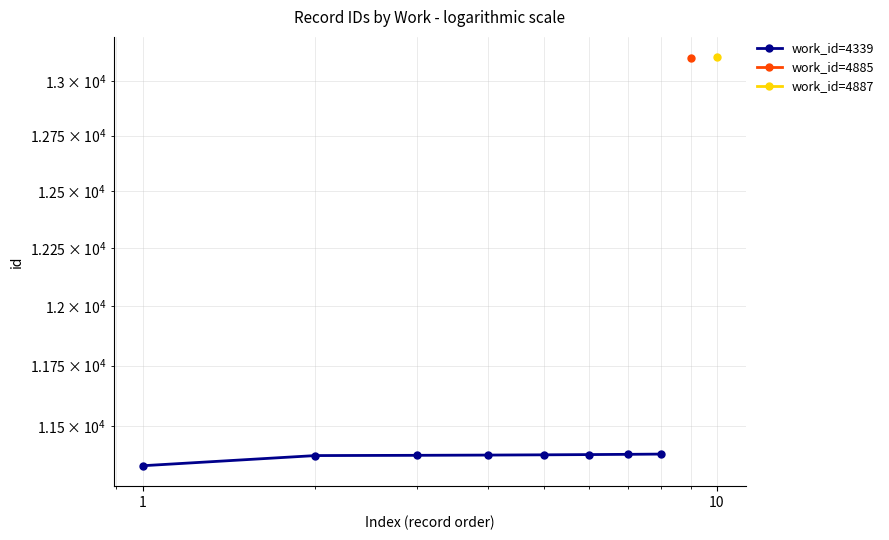

True or false: the data shows 19910 at 0.

False